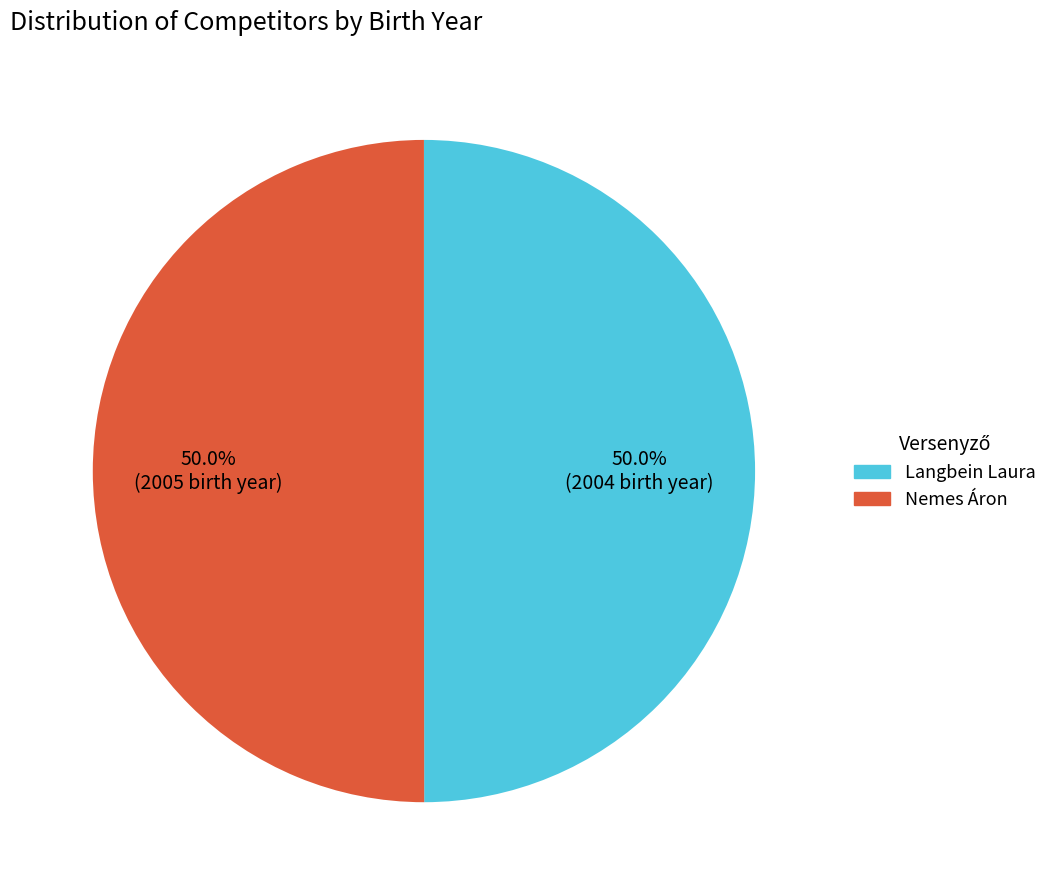

How much of the chart is everything except Langbein Laura?

50.0%